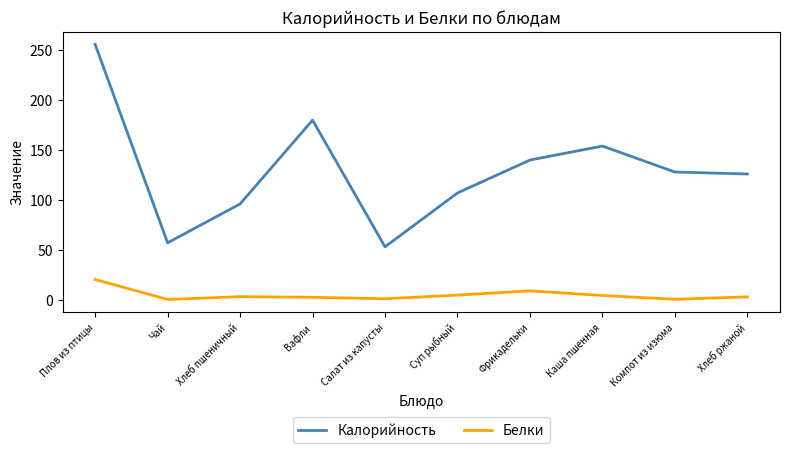

What is the difference between the highest and lowest values at Салат из капусты?

52.1